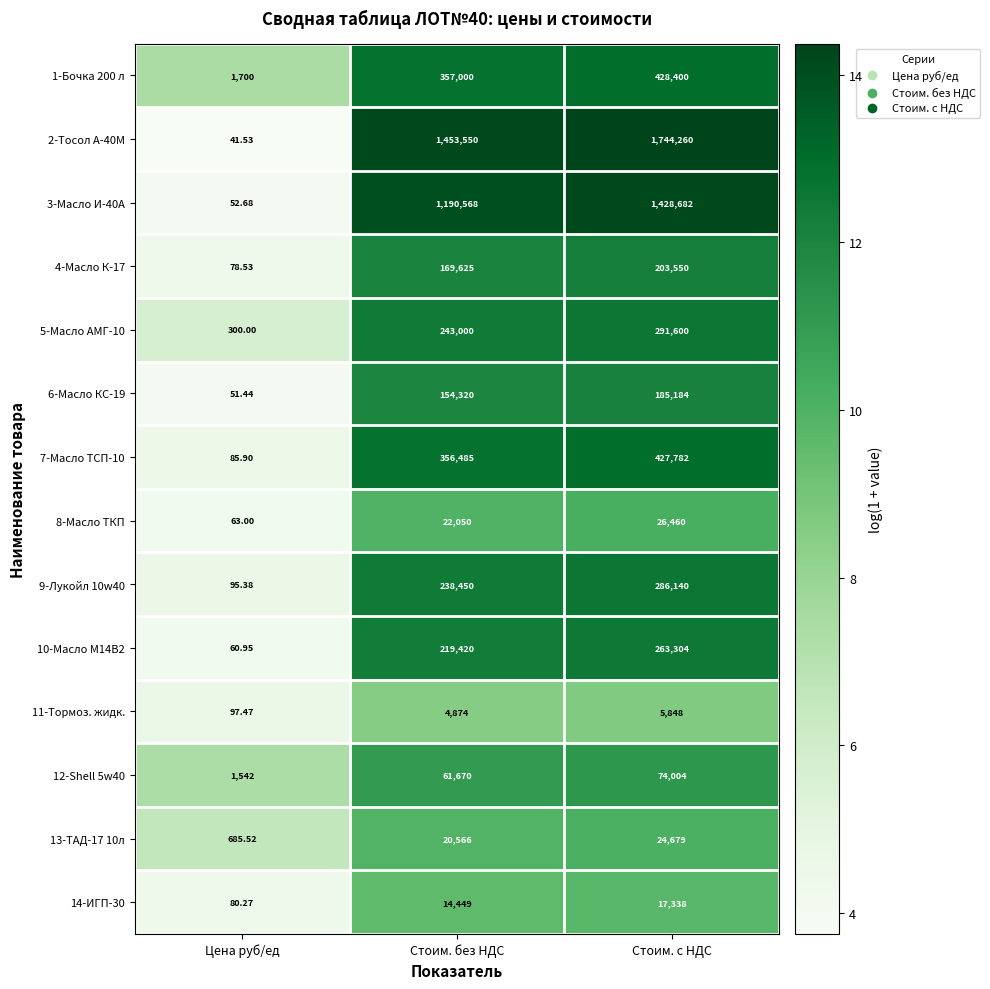

Is the value of 2-Тосол А-40М at Цена руб/ед greater than the value of 4-Масло К-17 at Цена руб/ед?

No